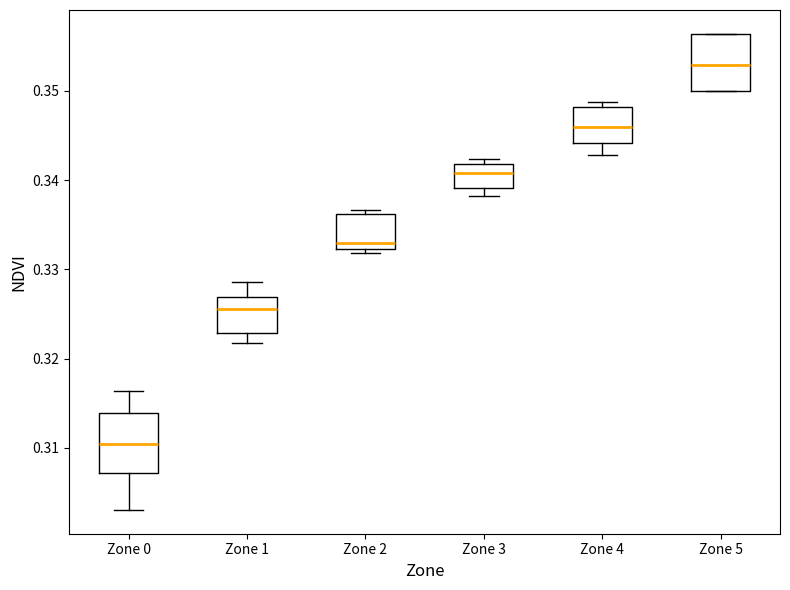

Where does the median line of the box for Zone 2 sit on the y-axis? The values are not printed on the chart, so give them approximately, as read against the axis.

0.333